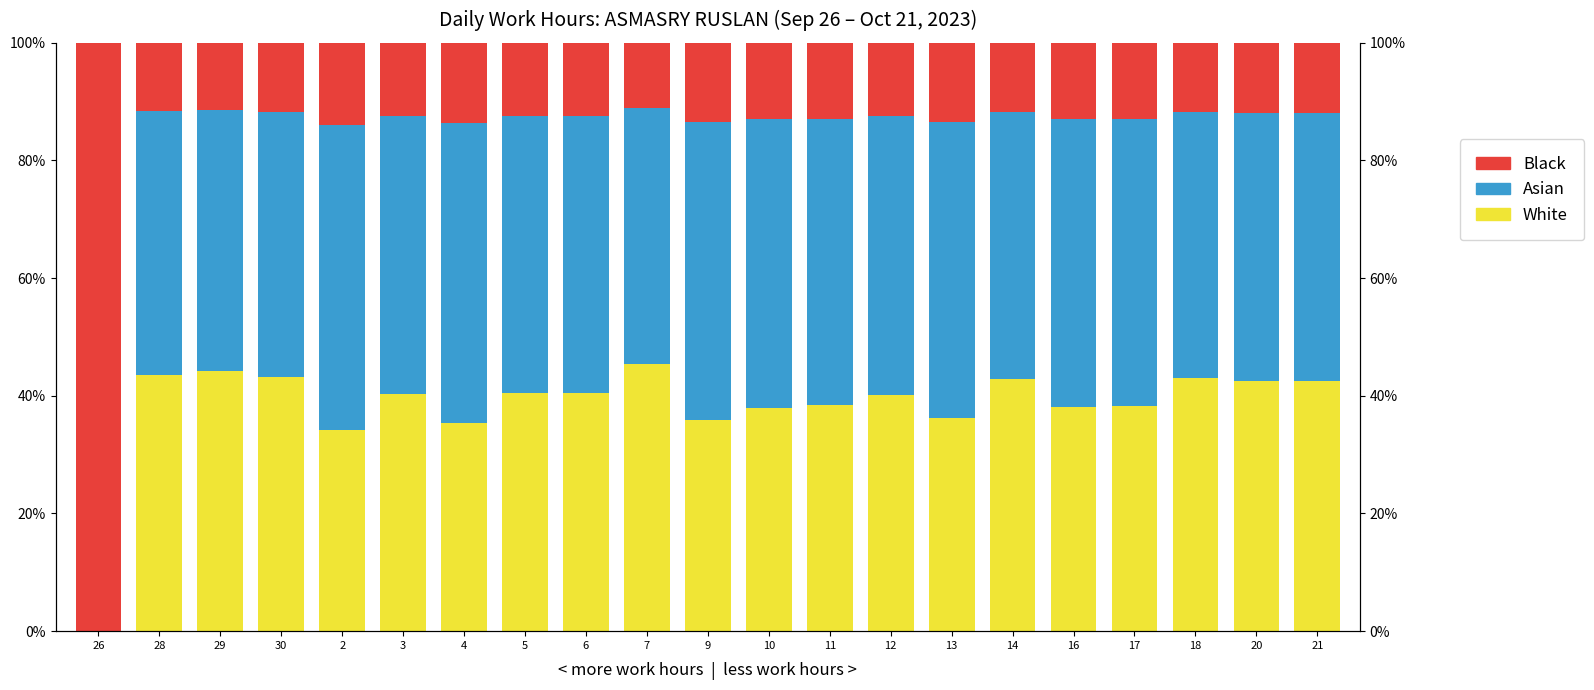

Which category has the highest value in the Black series?

26